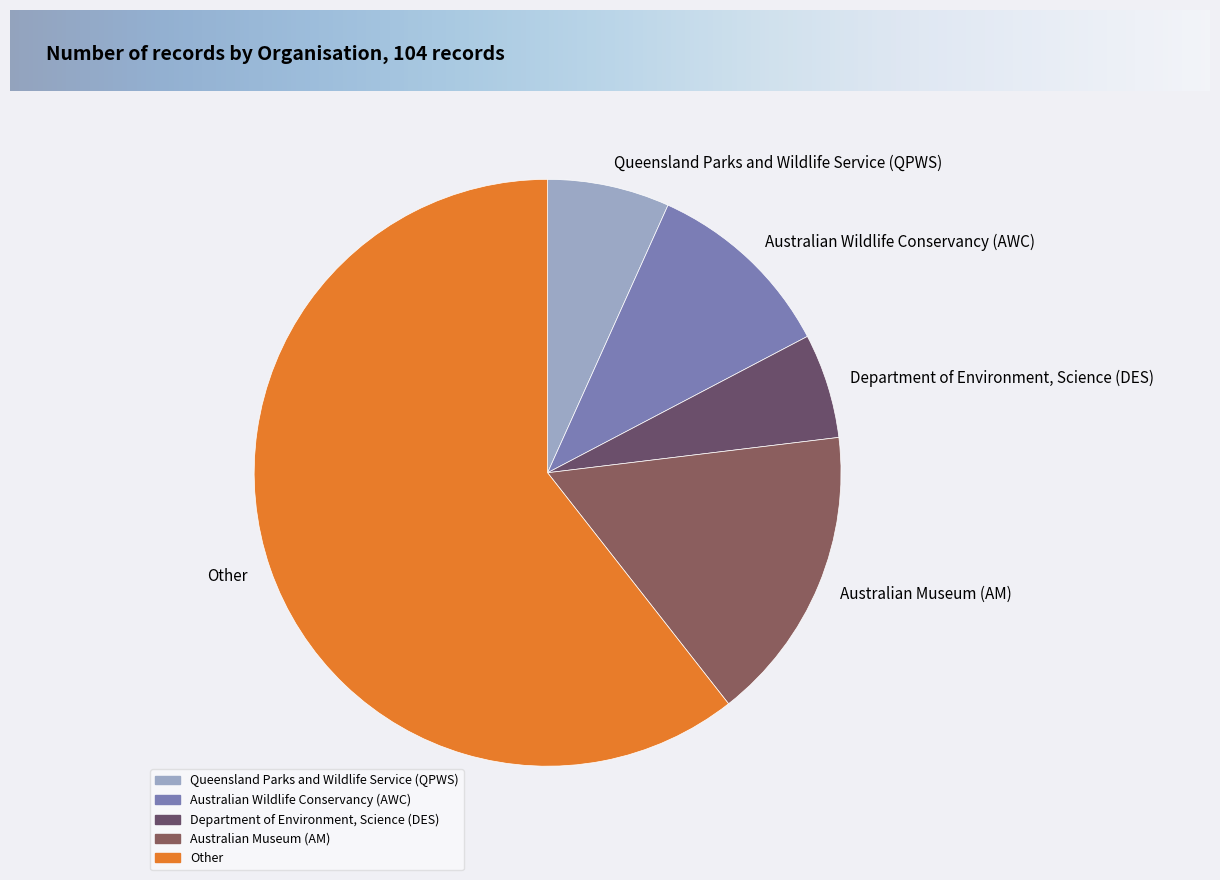

True or false: Queensland Parks and Wildlife Service (QPWS) accounts for 1% of the total.

False